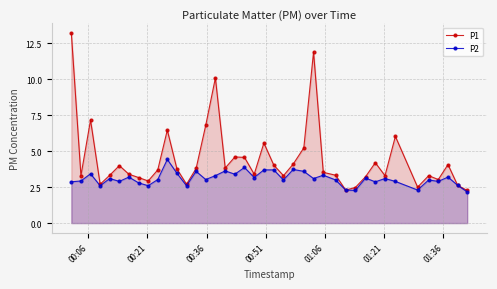

In P2, how many points are lower than both neighbors (excluding endpoints)?

13